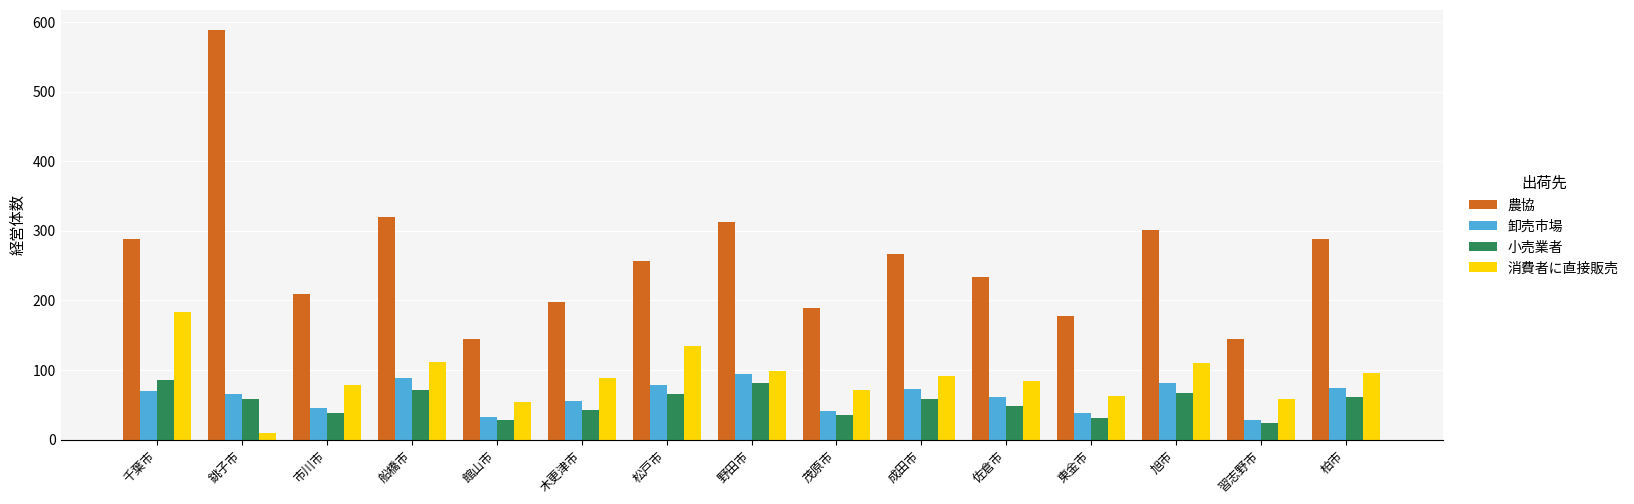

What is the total value across all series at 松戸市?

533